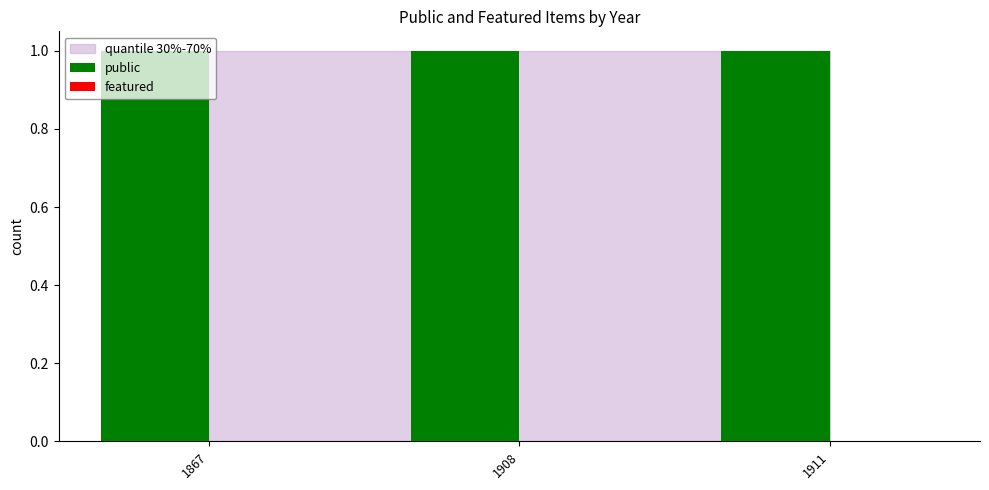

List the series in order of their overall mean, highest first.

public, featured